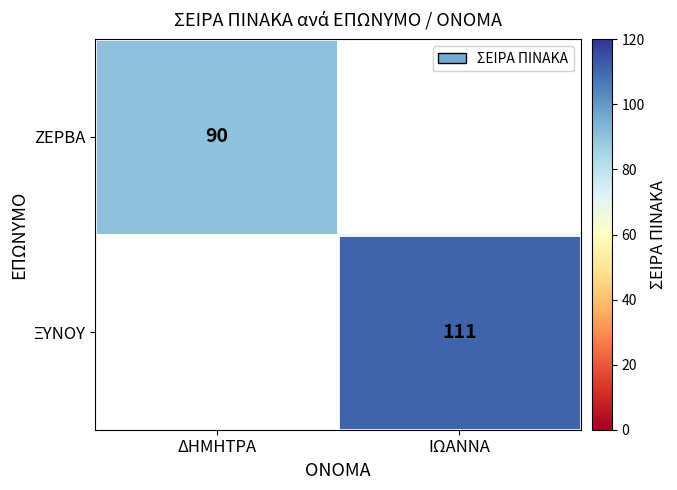

What is the minimum value shown in the chart?

90.0